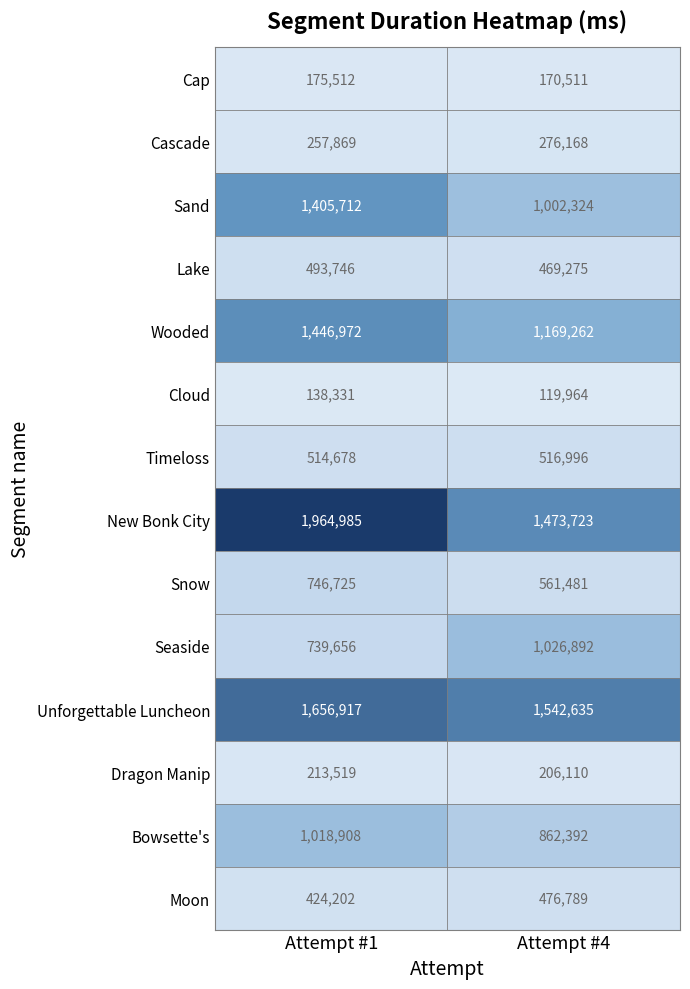

Count the number of data series in this chart.

14